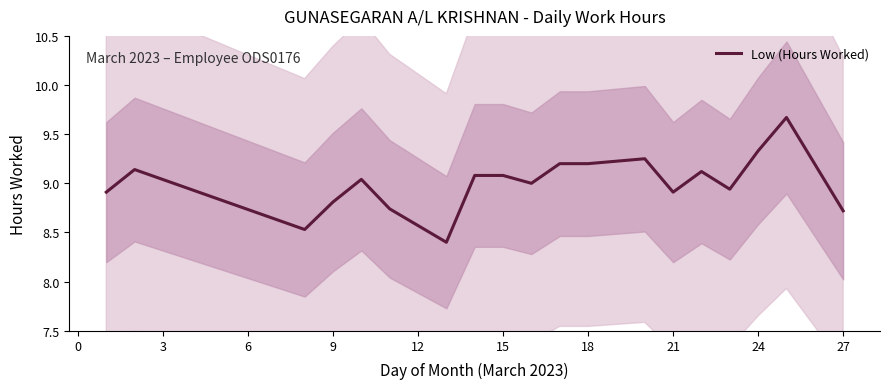

What is the average value?

9.0